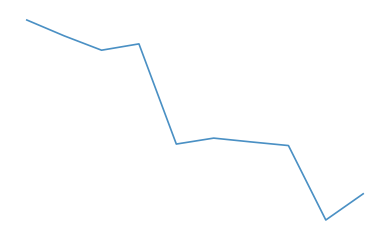

True or false: there are more than 1 points higher than both neighbors.

True